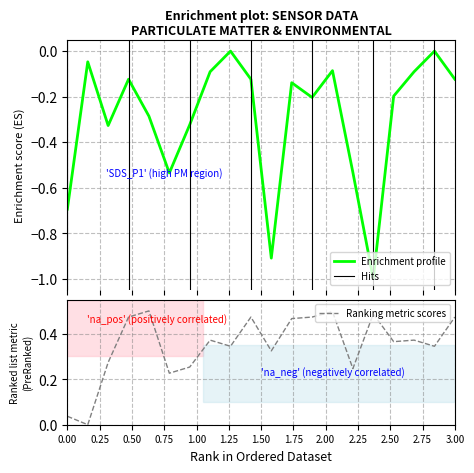

True or false: SDS_P1 and BME280_humidity intersect in this chart.

False